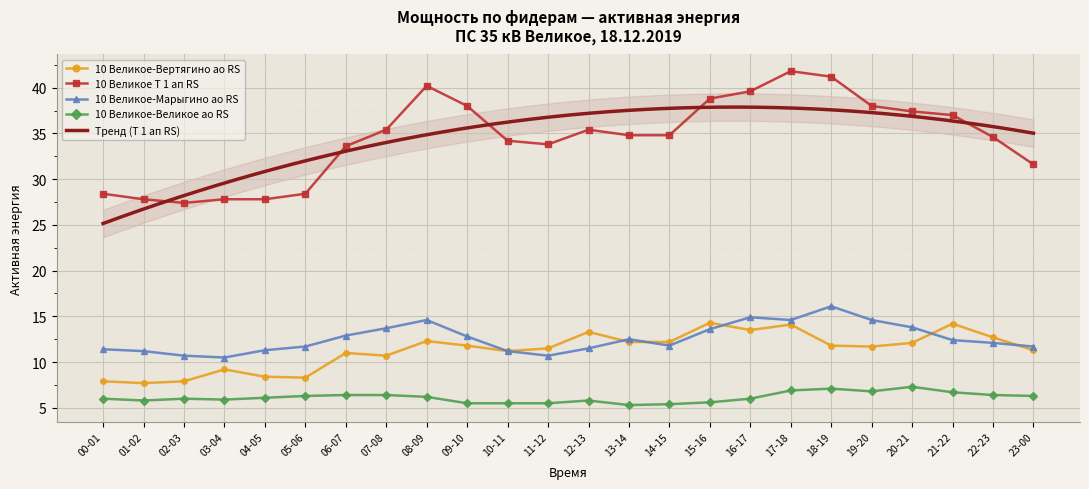

What is the label of the 8th point from the left?

07-08